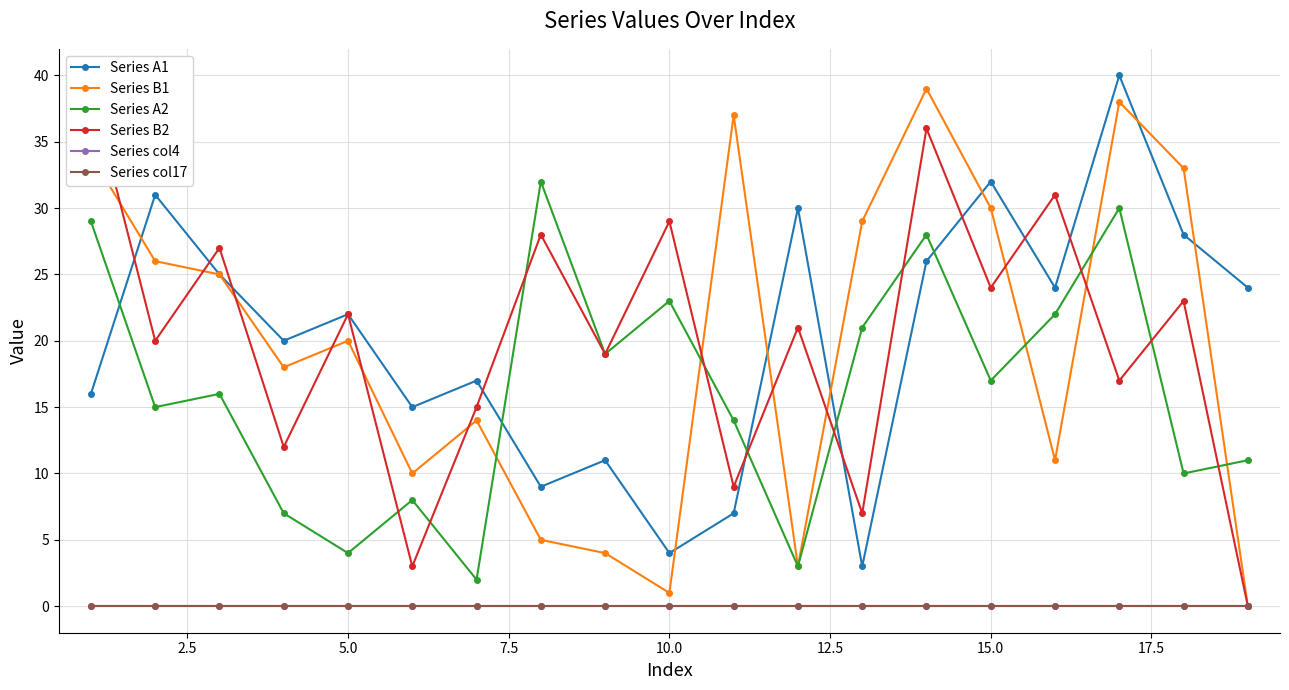

Is it true that Series A2 equals 10 at 7.5?

False